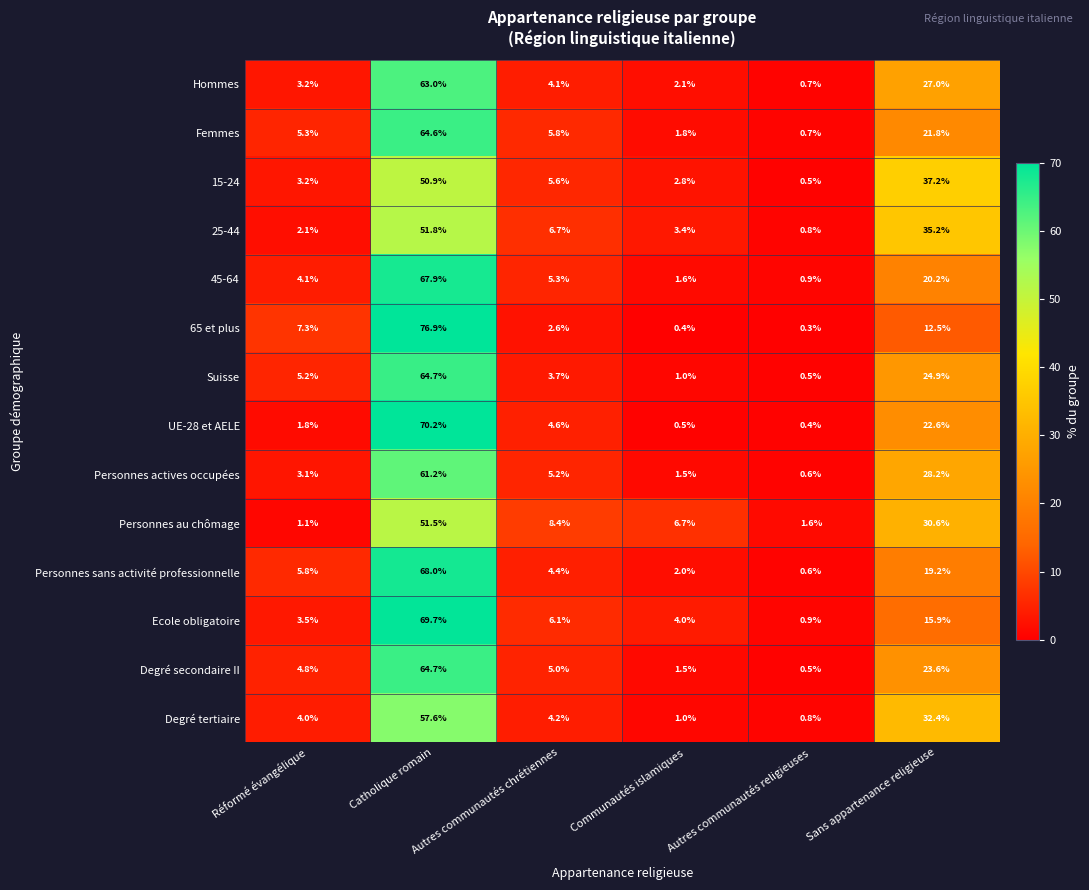

At which category is the sum across all series the highest?

Catholique romain